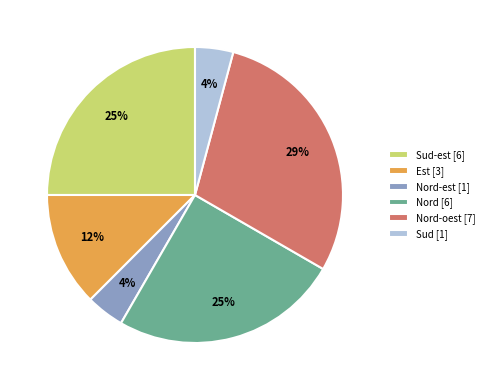

How many slices are in this pie chart?

6